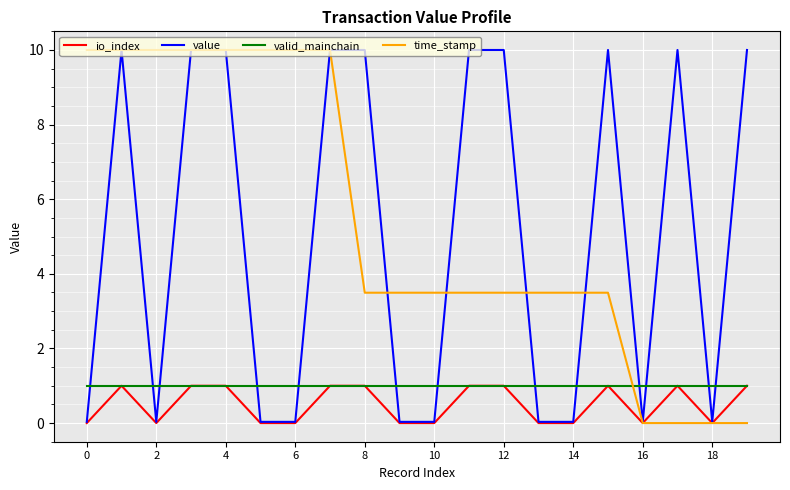

How many lines are shown in the chart?

4